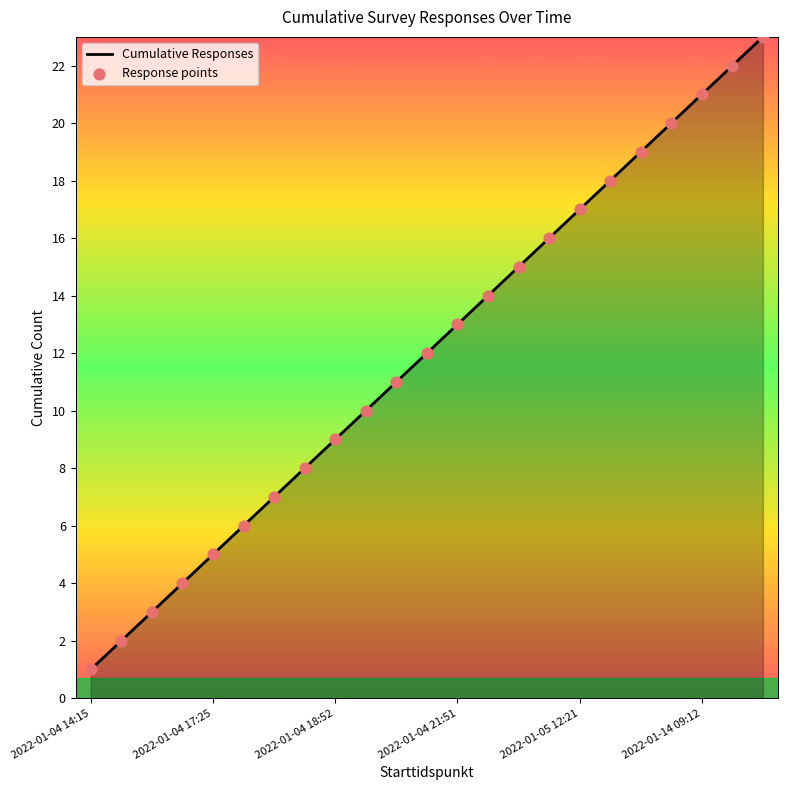

What is the maximum value shown in the chart?

23